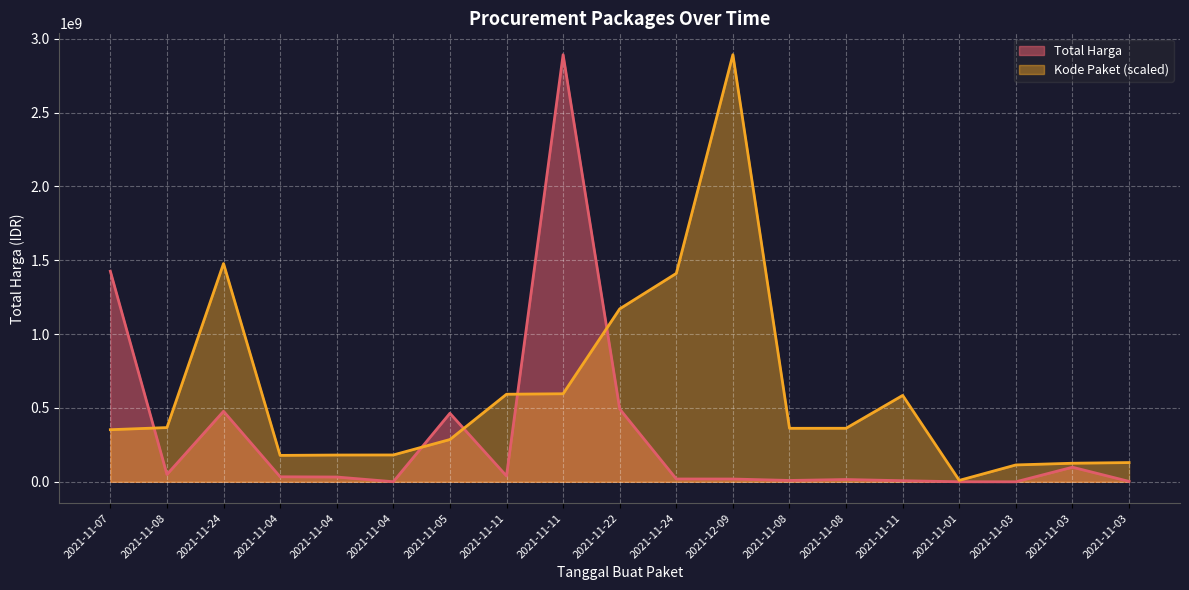

What is the label of the 2nd point from the right?

2021-11-03